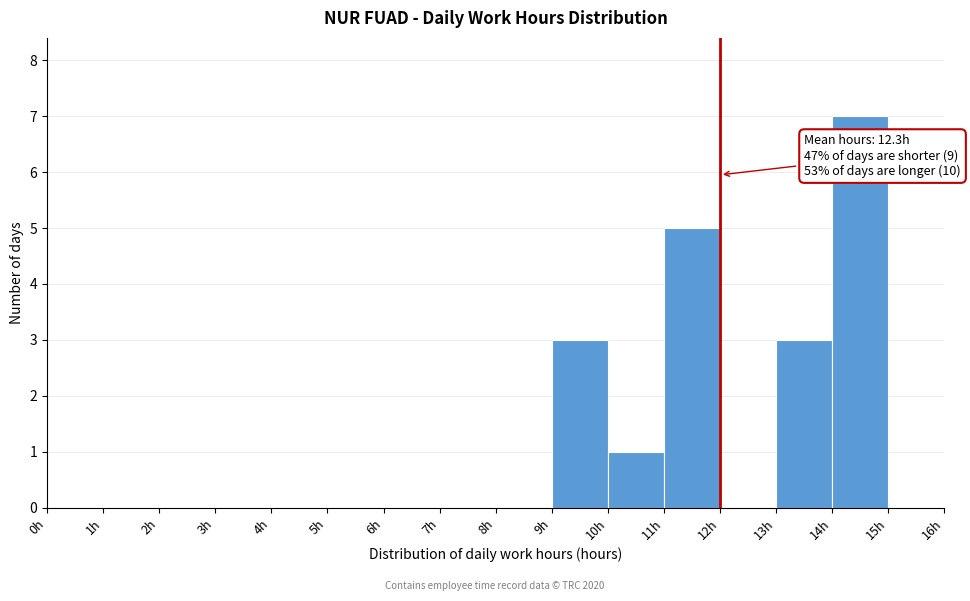

Which range on the x-axis has the tallest bar?

14 to 15